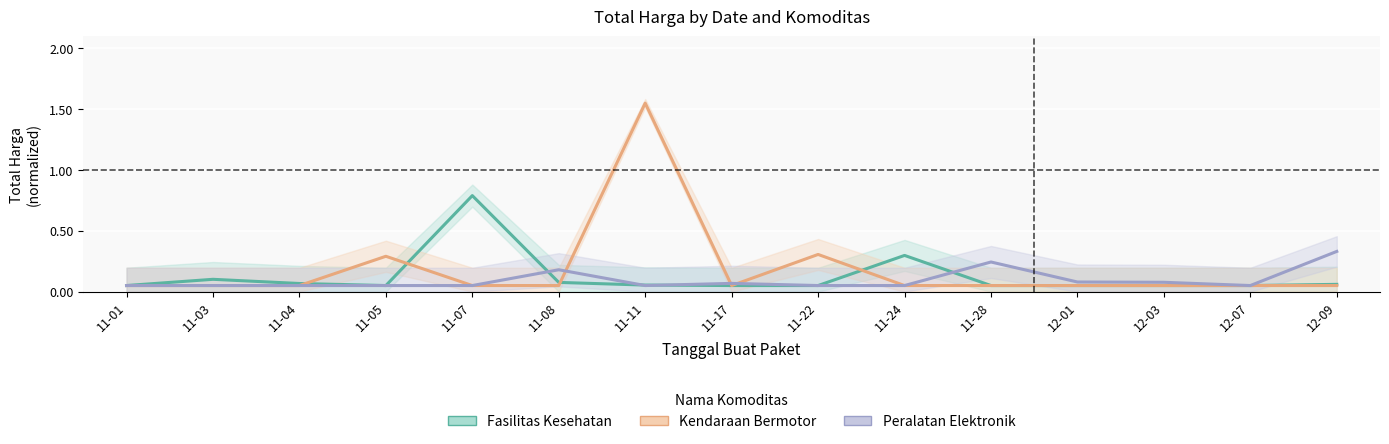

Count the number of categories in the chart.

15